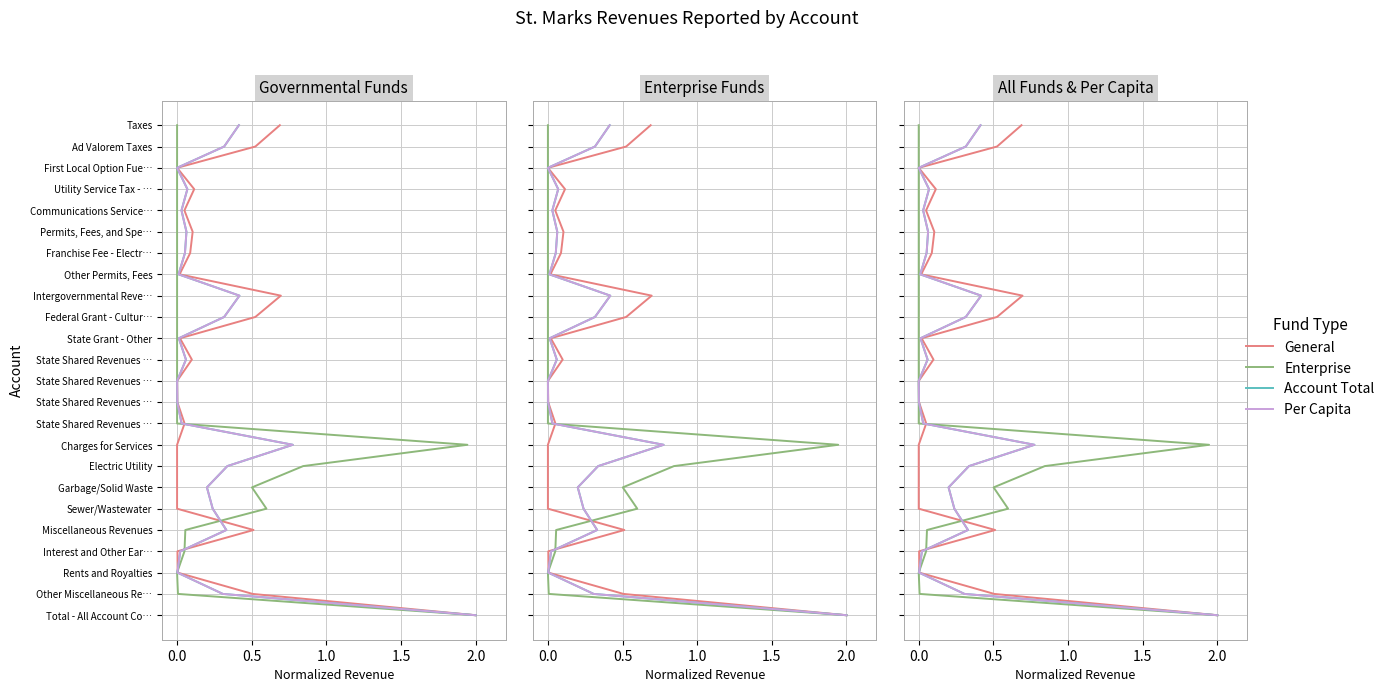

Is the value of General at 14 greater than the value of Account Total at 2.5?

Yes